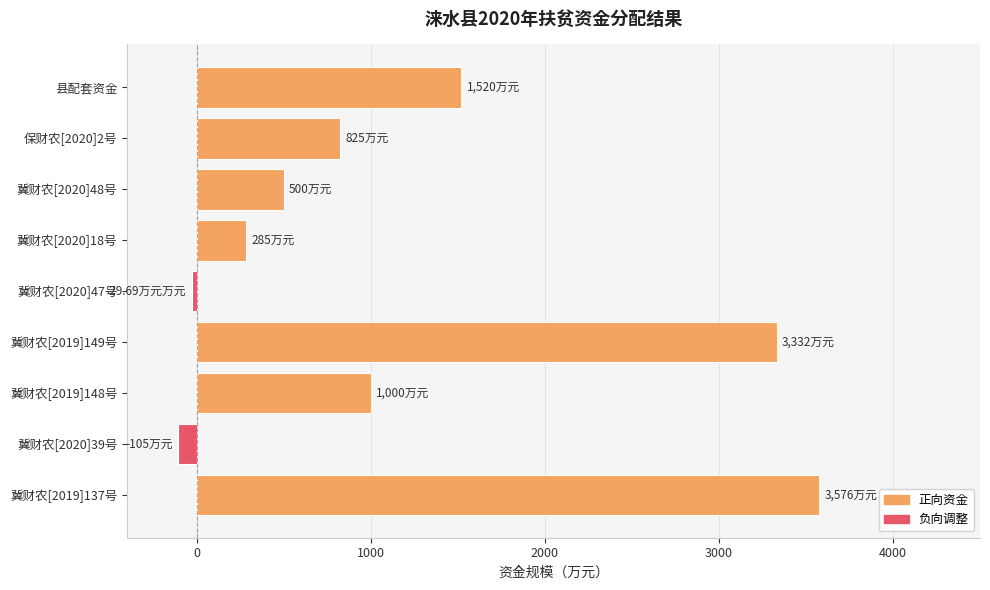

Rank the categories by value from lowest to highest.

冀财农[2020]39号, 冀财农[2020]47号, 冀财农[2020]18号, 冀财农[2020]48号, 保财农[2020]2号, 冀财农[2019]148号, 县配套资金, 冀财农[2019]149号, 冀财农[2019]137号